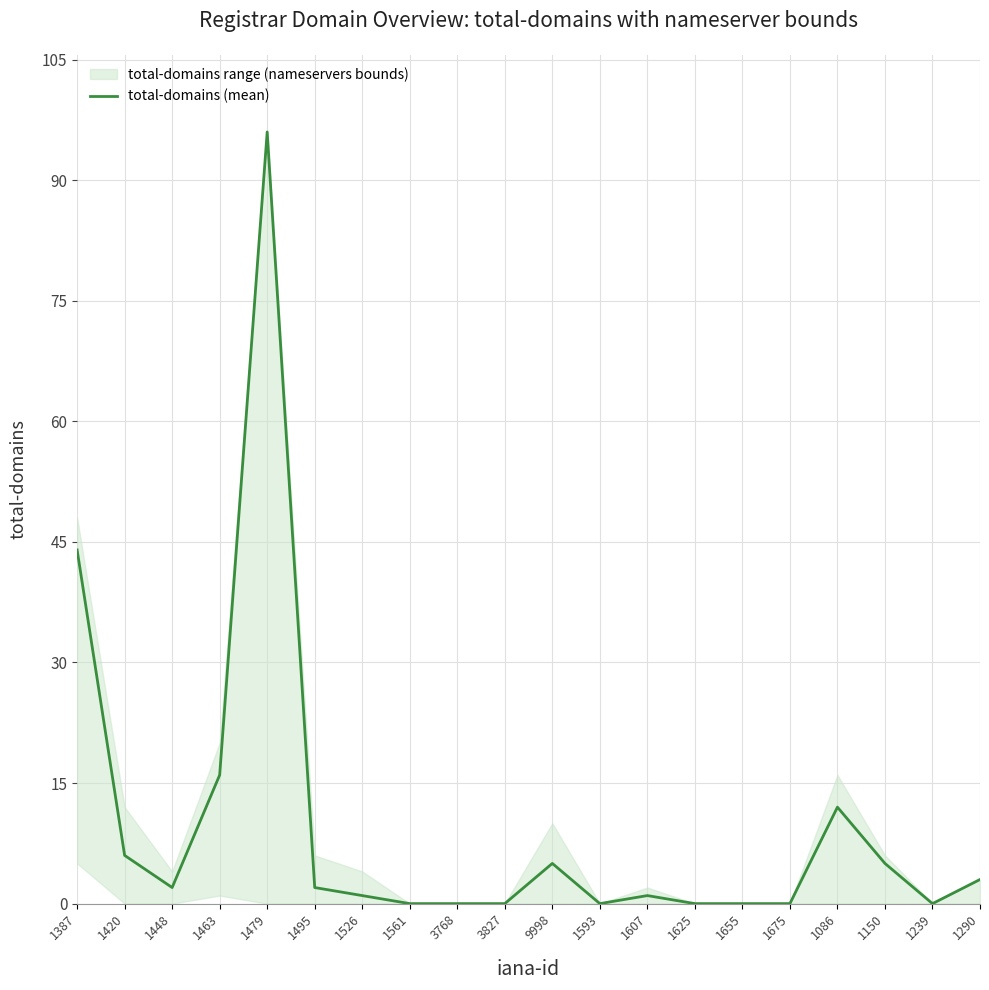

How many lines are shown in the chart?

1